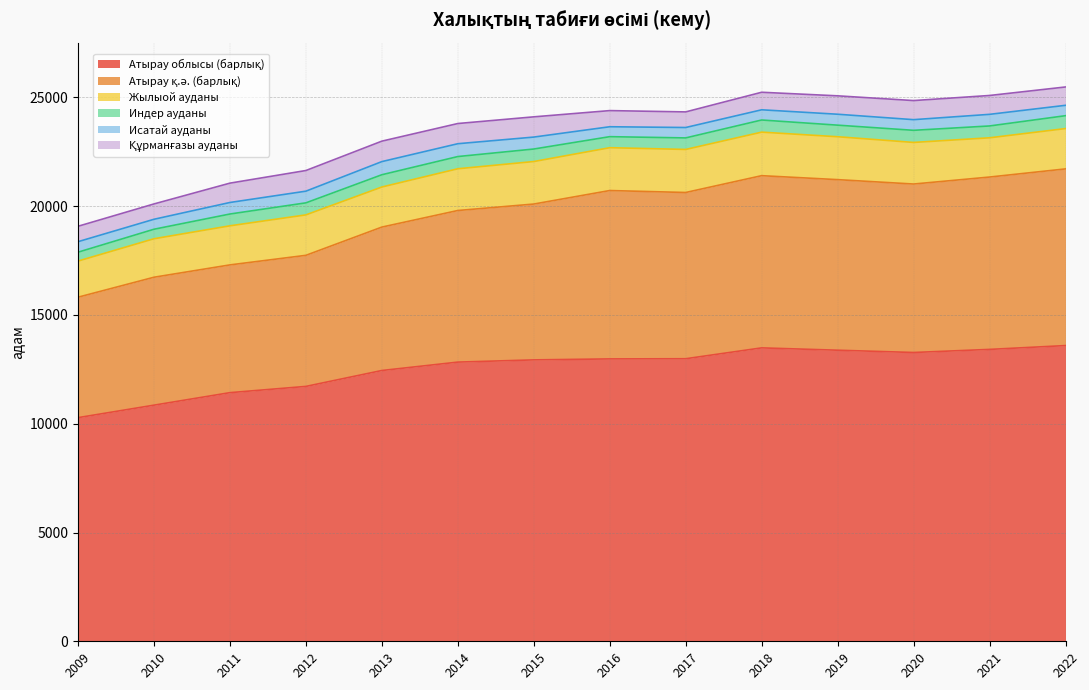

Which series changed the most between 2009 and 2020?

Атырау облысы (барлық)